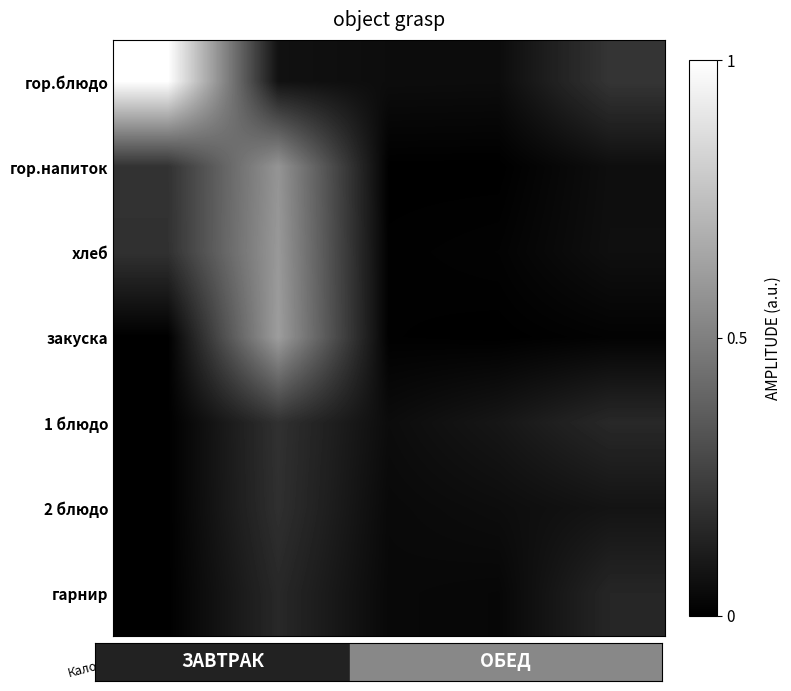

At which category is the sum across all series the highest?

Калорийность_2